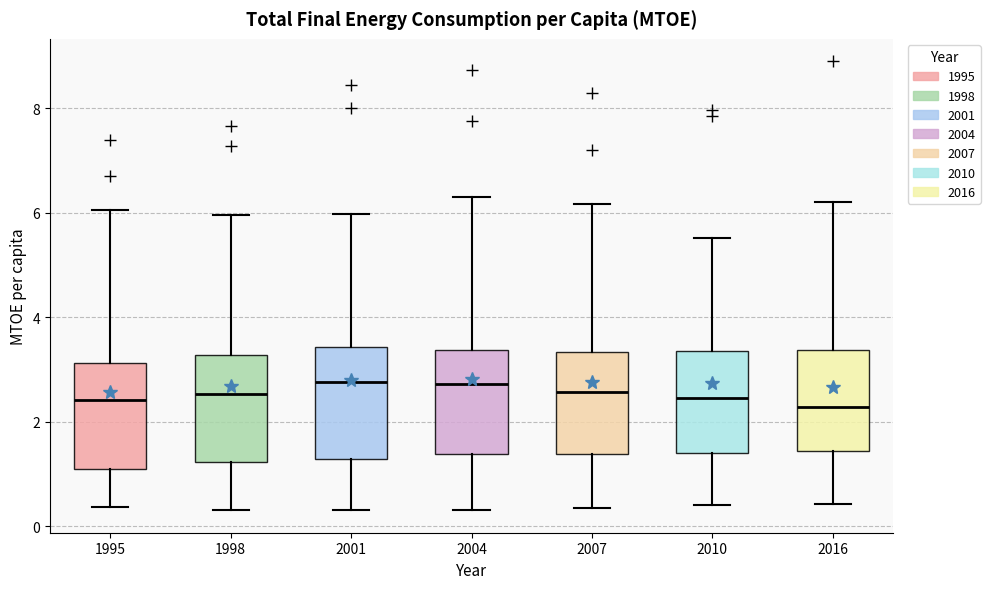

Reading left to right, read every box against the y-axis: the position of its median line, the range the box covers, and the ends of its whiskers. The values are not printed on the chart, so give them approximately, as read against the axis.

1995: median 2.4, box 1.0 to 3.2, whiskers 0.4 to 6.0
1998: median 2.6, box 1.2 to 3.2, whiskers 0.4 to 6.0
2001: median 2.8, box 1.2 to 3.4, whiskers 0.4 to 6.0
2004: median 2.8, box 1.4 to 3.4, whiskers 0.4 to 6.4
2007: median 2.6, box 1.4 to 3.4, whiskers 0.4 to 6.2
2010: median 2.4, box 1.4 to 3.4, whiskers 0.4 to 5.6
2016: median 2.2, box 1.4 to 3.4, whiskers 0.4 to 6.2